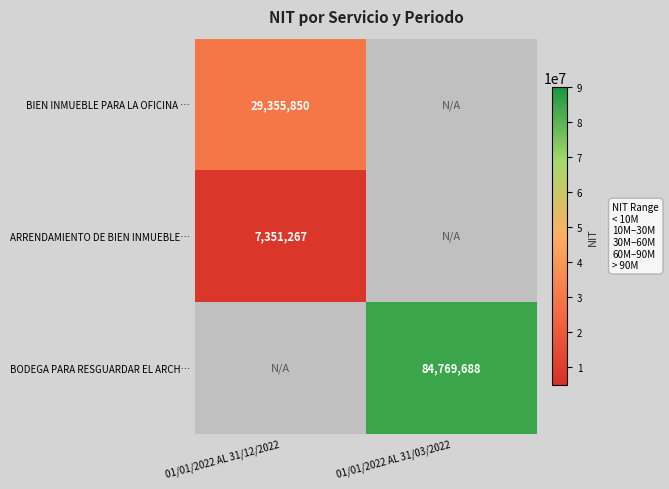

The value of BIEN INMUEBLE PARA LA OFICINA … at 01/01/2022 AL 31/12/2022 is 49743733.3. True or false?

False